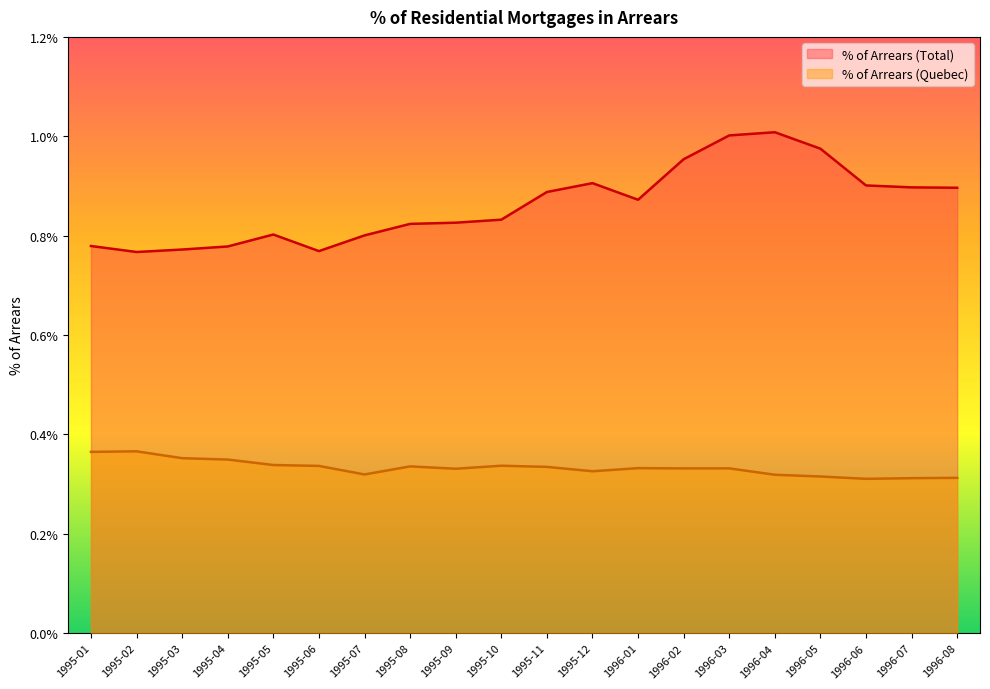

Is it true that % of Arrears (Total) equals 0.0 at 1996-02?

False